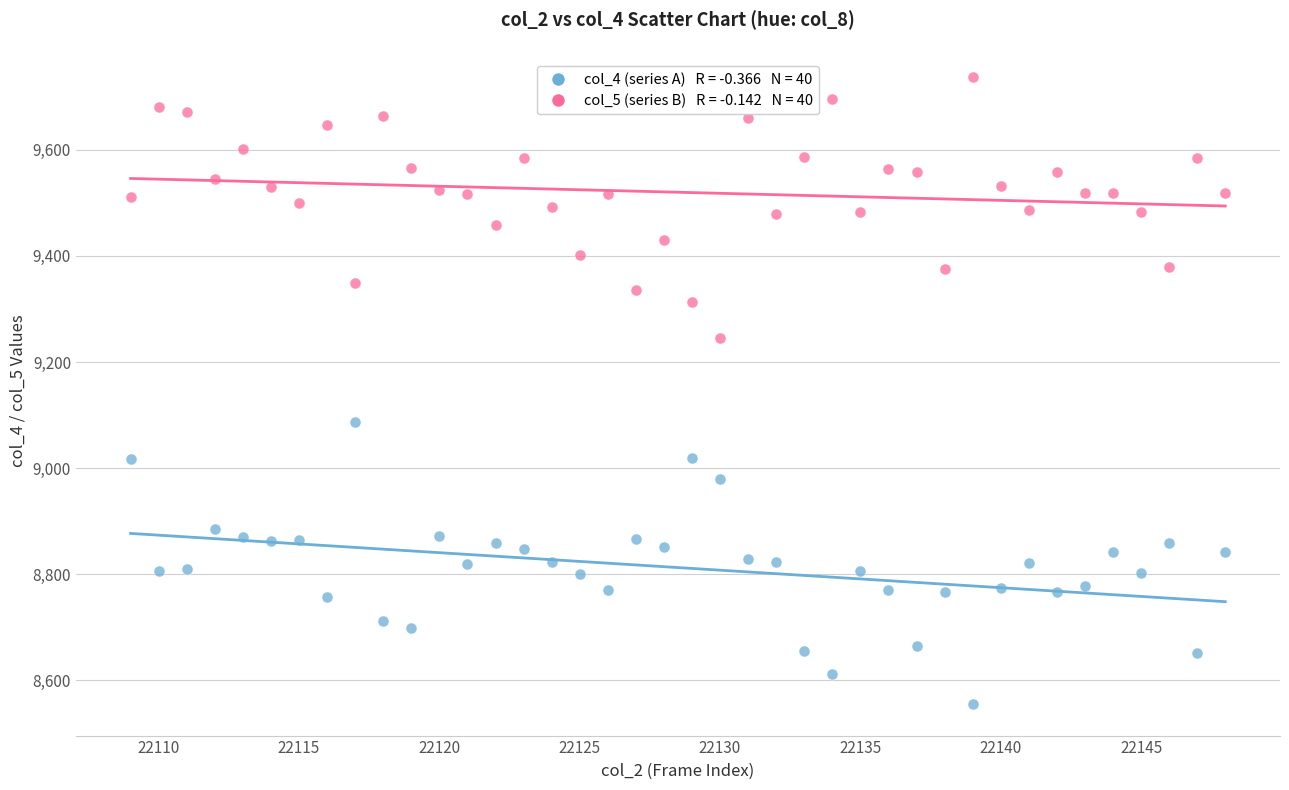

Across all data points, what is the range of Y values (max minus min)?

1183